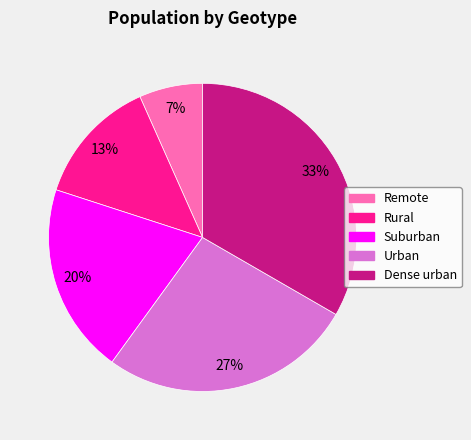

To the nearest percent, what percentage of the pie is Rural?

13%